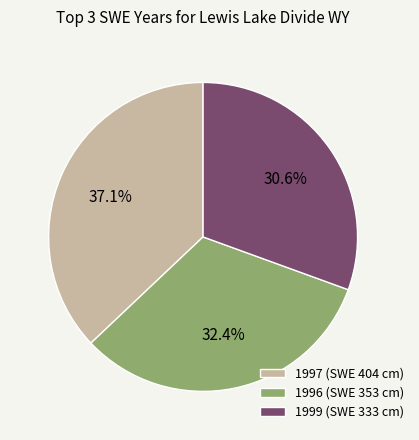

How many segments does this pie chart have?

3